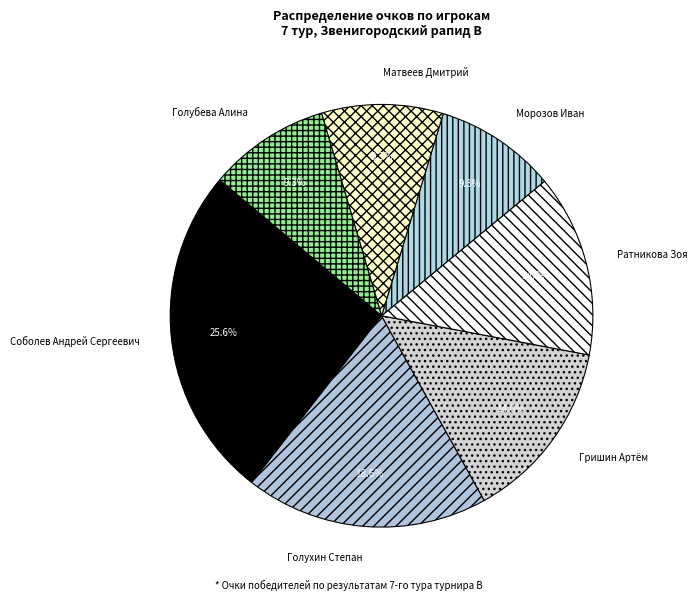

Does Голухин Степан represent more than half of the total?

No